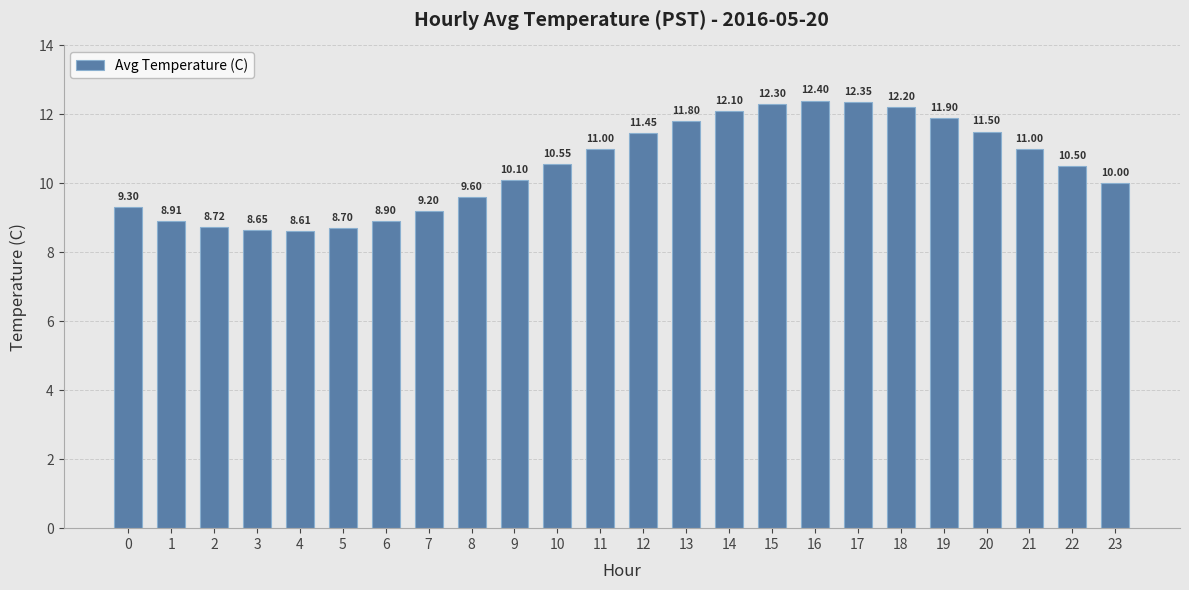

Which has a higher value, 4 or 18?

18